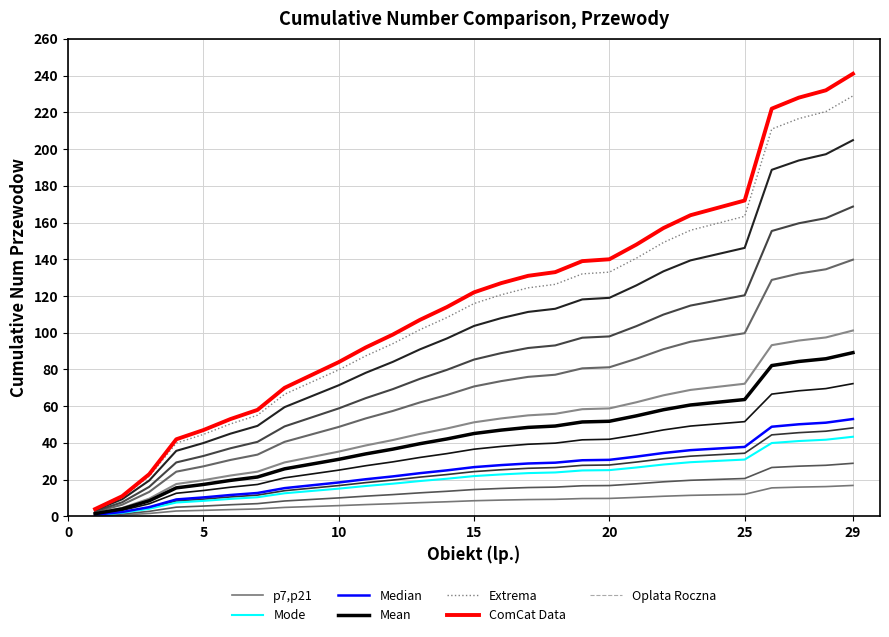

What is the change in value from 14 to 29?

+8.9